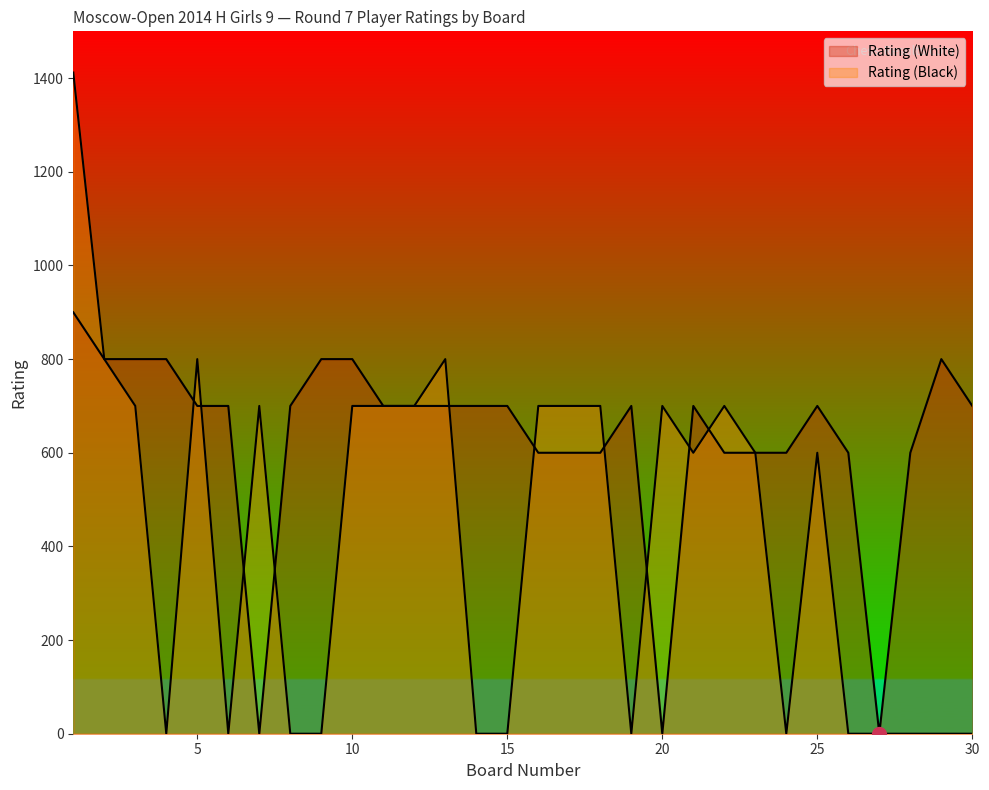

List the series in order of their overall mean, lowest first.

Rating (Black), Rating (White)